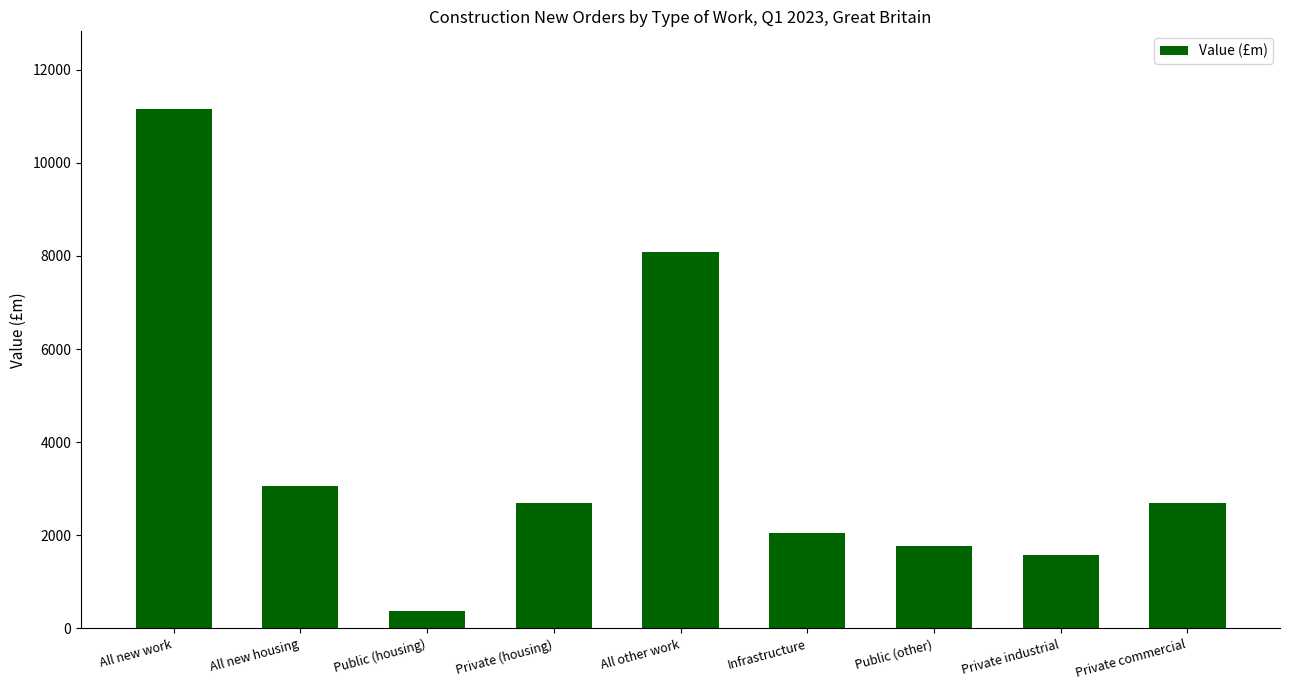

What is the difference between the maximum and minimum values?

10784